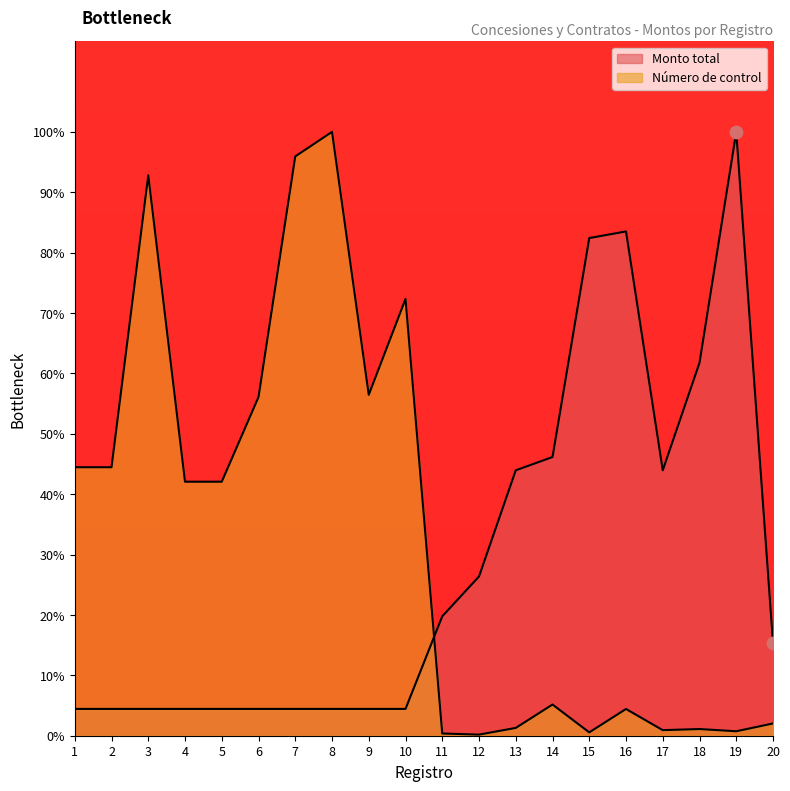

Is the value of Monto total at 18 greater than the value of Número de control at 5?

Yes